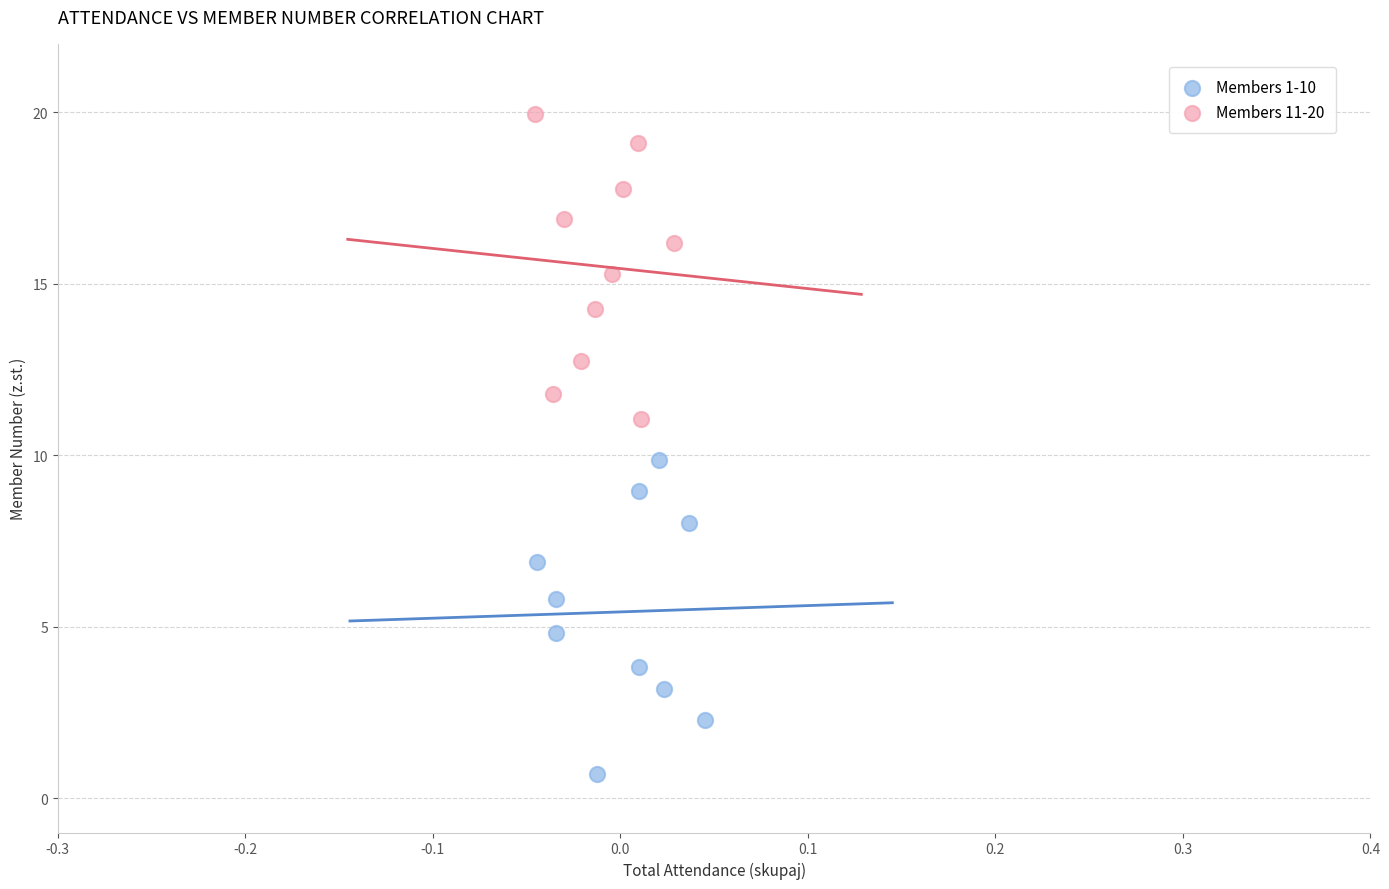

Which series reaches the minimum Y coordinate?

Members 1-10